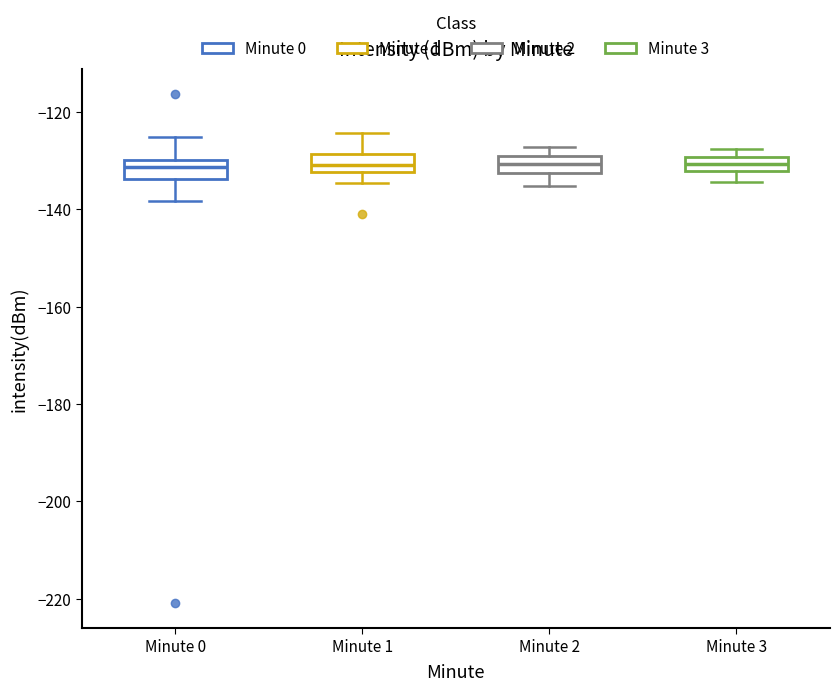

Where is the upper edge of the box for Minute 3 on the y-axis? The values are not printed on the chart, so give them approximately, as read against the axis.

-130